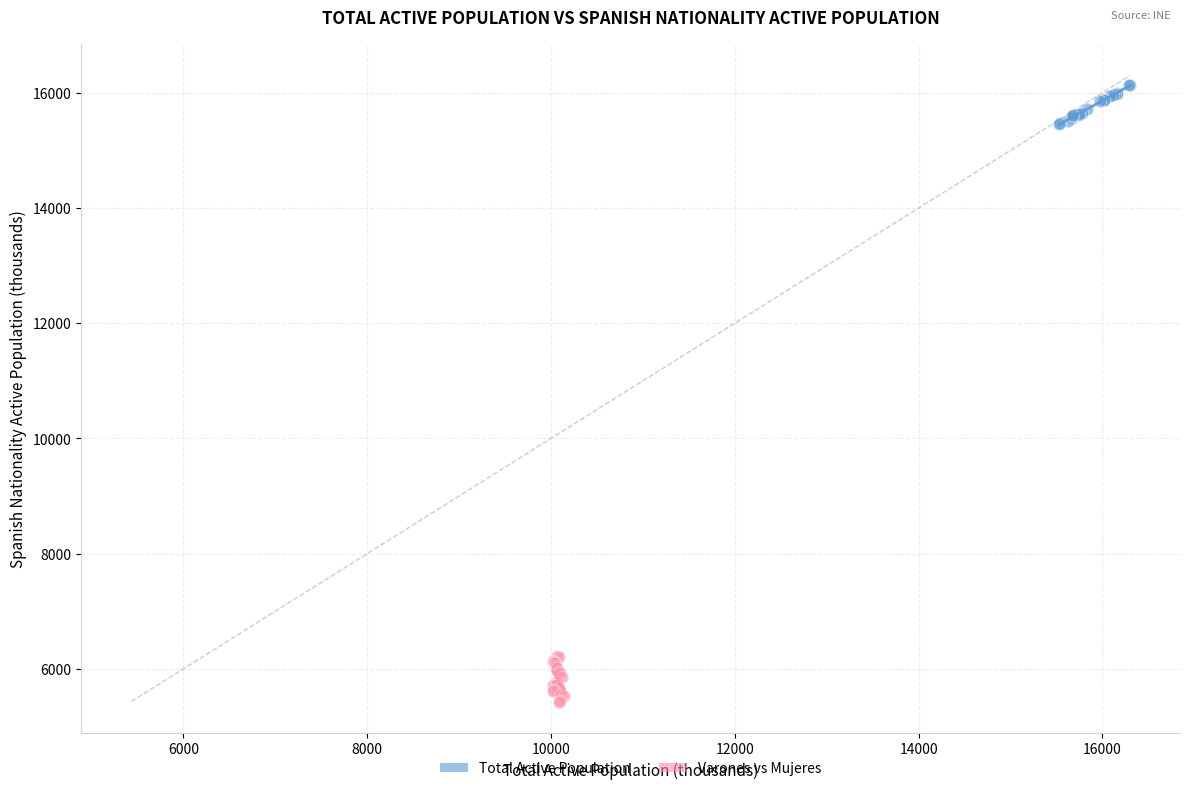

What are all the series names shown in the legend?

Total Active Population, Varones vs Mujeres